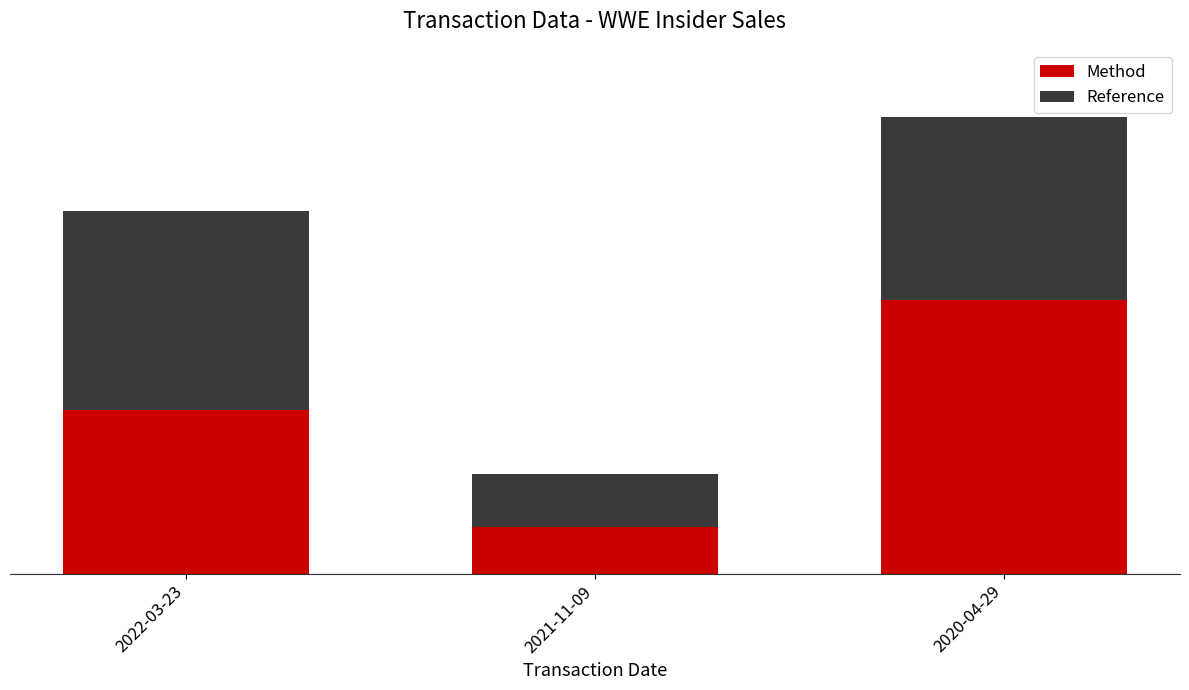

What are all the series names shown in the legend?

Method, Reference